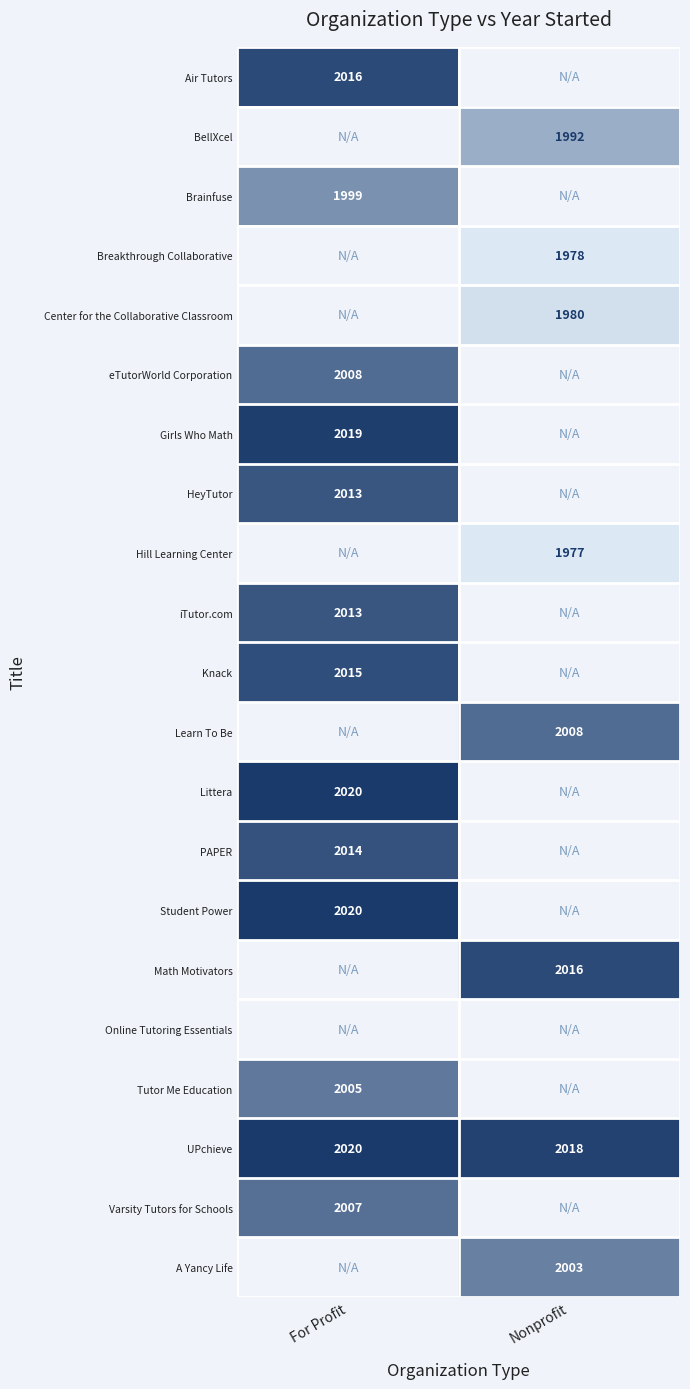

Is it true that HeyTutor equals 2779 at For Profit?

False